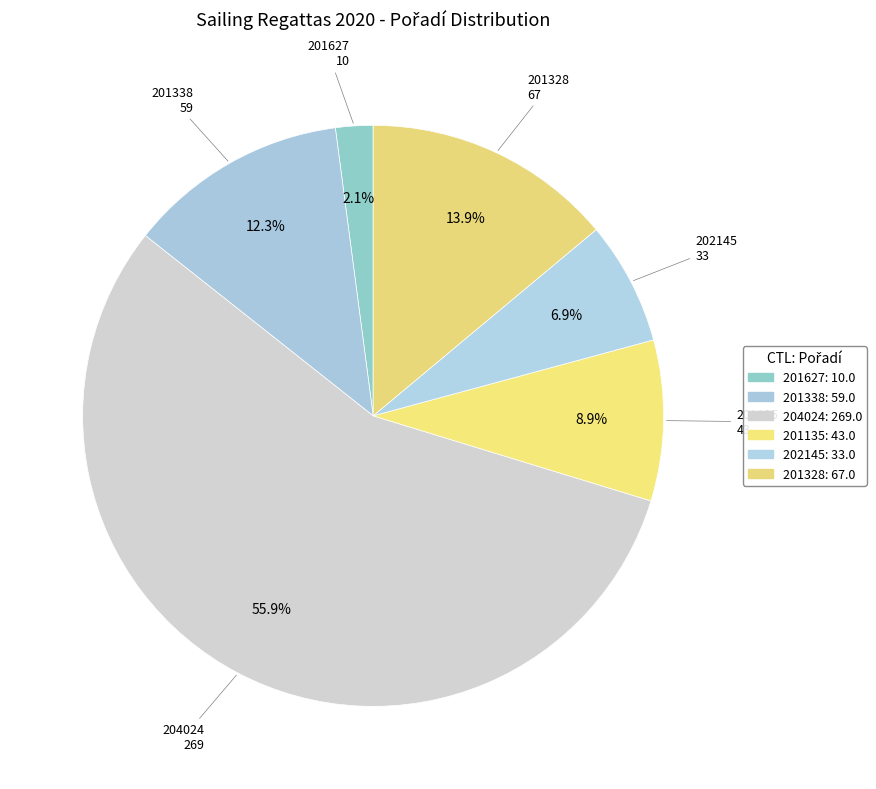

What is the change in value from 201338 to 201328?

+8